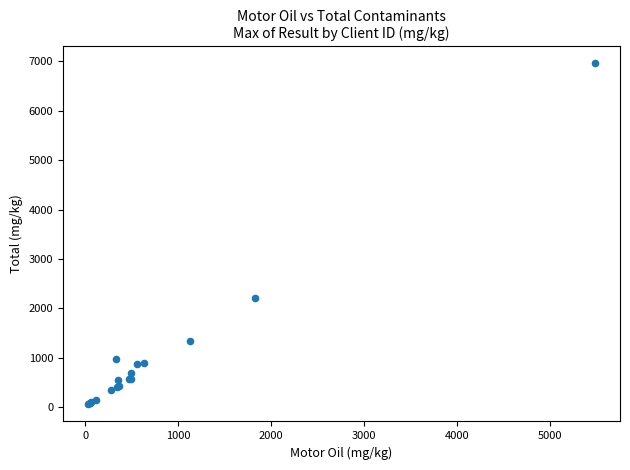

What Y value in the scatter plot is closest to 3506?

2200.4